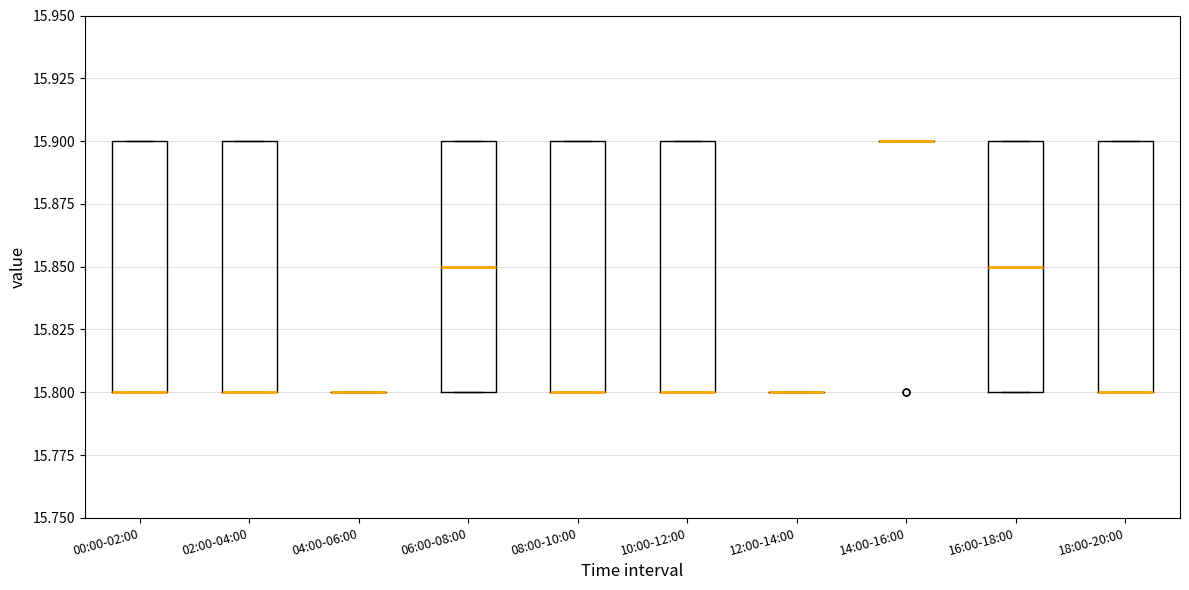

Reading left to right, transcribe this box plot: for each box, give where its median line is, the range the box spans, and where its two whiskers end, as read against the y-axis. The values are not printed on the chart, so give them approximately, as read against the axis.

00:00-02:00: median 15.80 (drawn on the box's lower edge), box 15.80 to 15.90, whiskers 15.80 to 15.90
02:00-04:00: median 15.80 (drawn on the box's lower edge), box 15.80 to 15.90, whiskers 15.80 to 15.90
04:00-06:00: box collapsed to a line at 15.80, whiskers 15.80 to 15.80
06:00-08:00: median 15.85, box 15.80 to 15.90, whiskers 15.80 to 15.90
08:00-10:00: median 15.80 (drawn on the box's lower edge), box 15.80 to 15.90, whiskers 15.80 to 15.90
10:00-12:00: median 15.80 (drawn on the box's lower edge), box 15.80 to 15.90, whiskers 15.80 to 15.90
12:00-14:00: box collapsed to a line at 15.80, whiskers 15.80 to 15.80
14:00-16:00: box collapsed to a line at 15.90, whiskers 15.90 to 15.90
16:00-18:00: median 15.85, box 15.80 to 15.90, whiskers 15.80 to 15.90
18:00-20:00: median 15.80 (drawn on the box's lower edge), box 15.80 to 15.90, whiskers 15.80 to 15.90